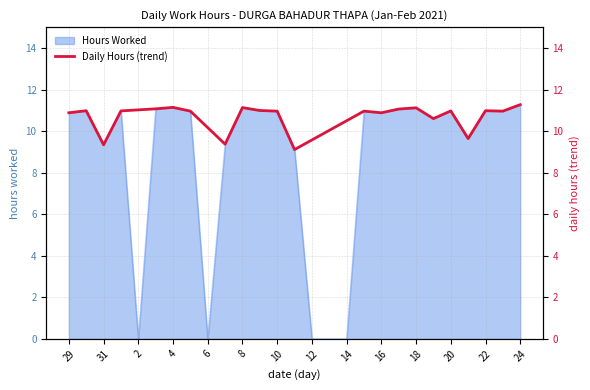

True or false: the data has more than 2 interior local peaks.

True